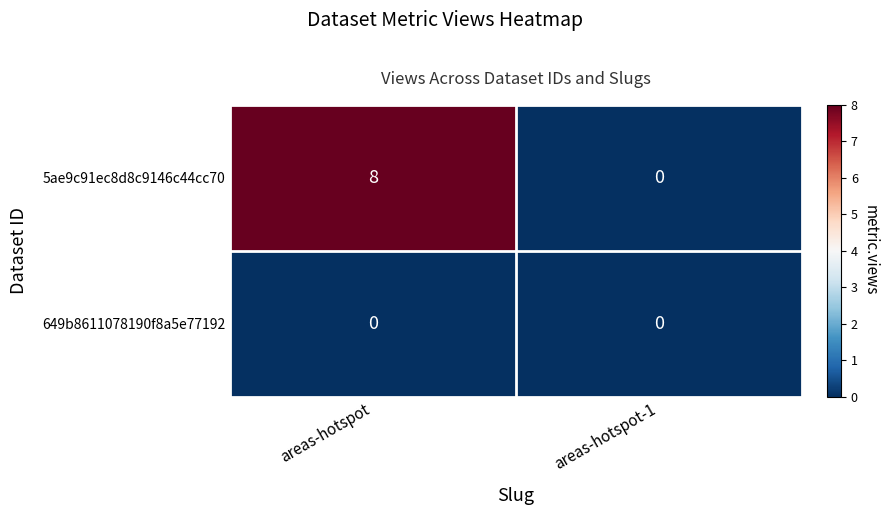

How many distinct data groups are displayed?

2